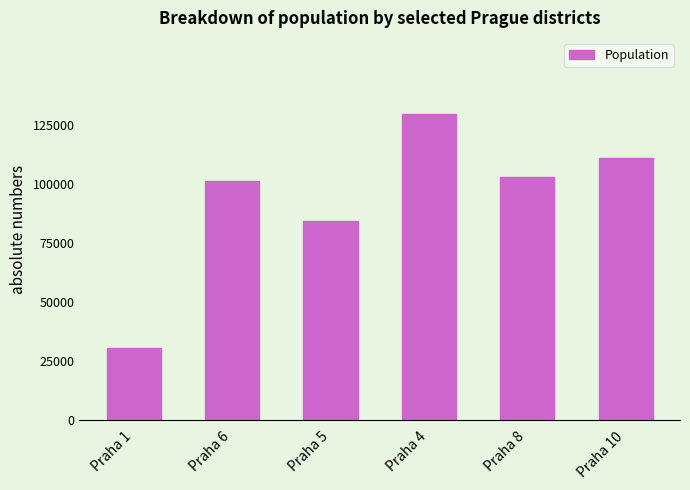

What is the difference between the maximum and minimum values?

98973